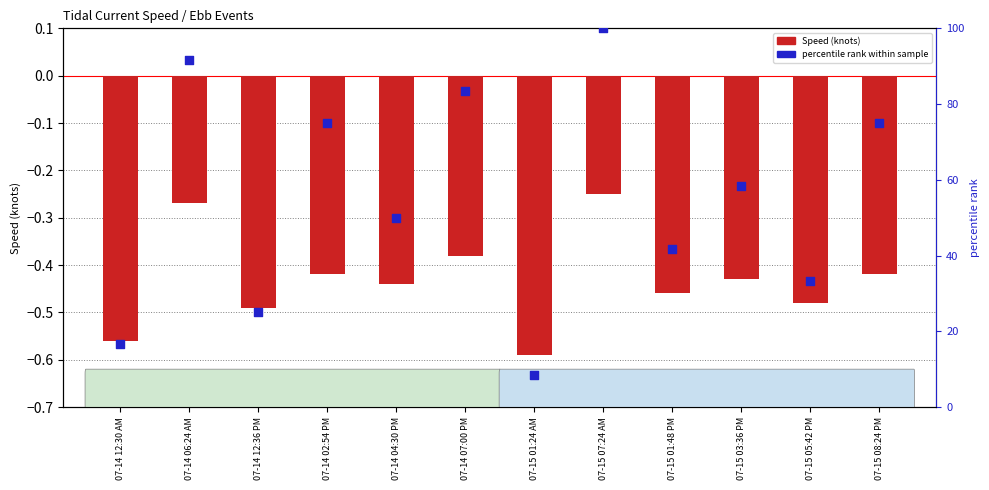

Which series reaches the maximum Y coordinate?

percentile rank within sample